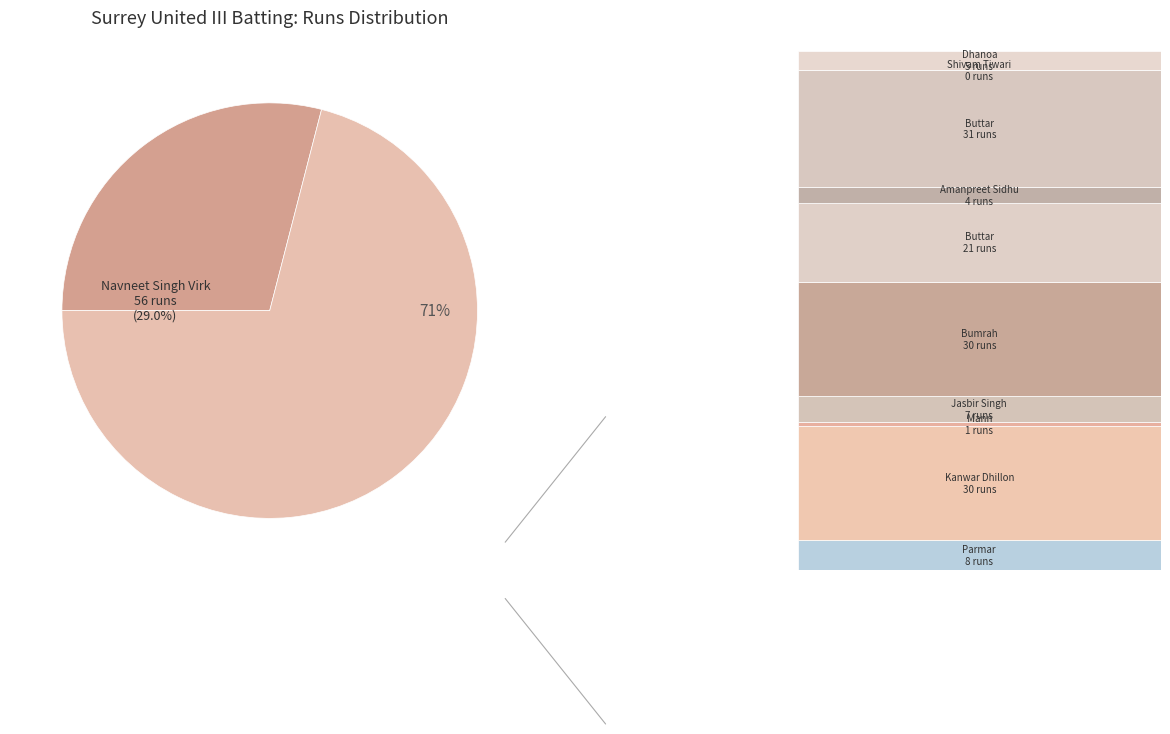

Rank the categories by value from highest to lowest.

Navneet Singh Virk, Ravinder Singh Buttar, Kanwar Dhillon, Harpreet Singh Bumrah, Dilraj Singh Buttar, Charanjeet Singh Parmar, Jasbir Singh, Tarwinder Singh Dhanoa, Amanpreet Sidhu, Sumit Pal Singh Mann, Shivam Tiwari